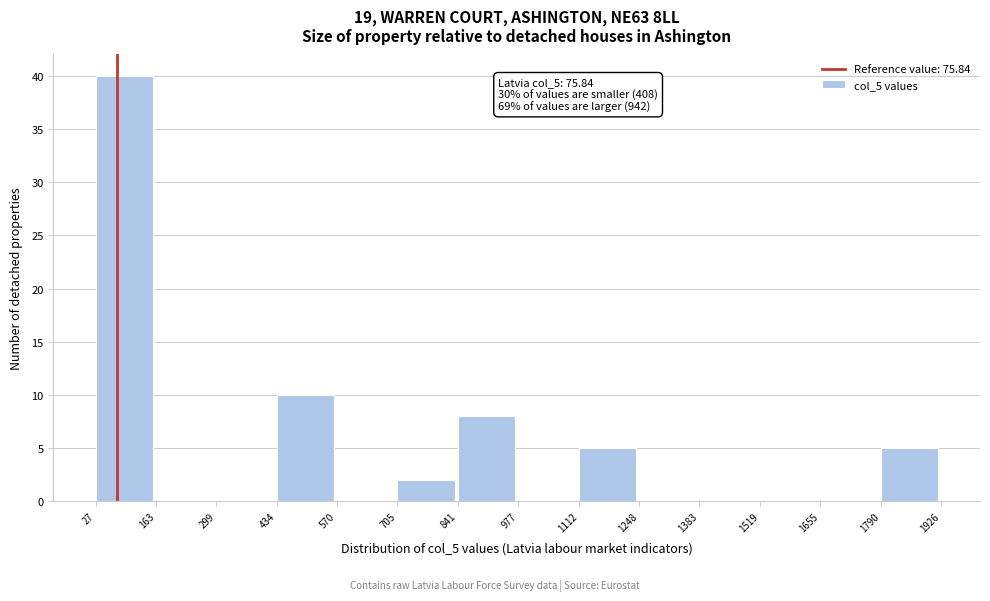

Which range on the x-axis has the tallest bar?

27 to 163